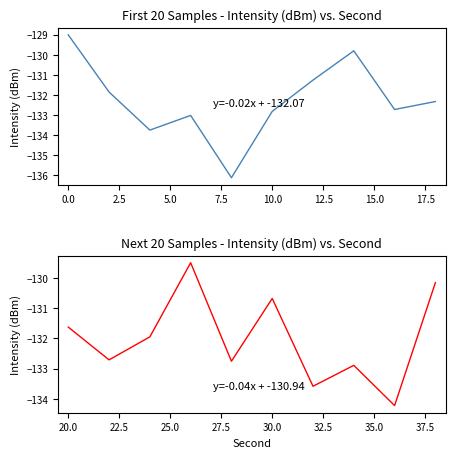

In intensity(dBm) [20-38s], how many points are lower than both neighbors (excluding endpoints)?

4